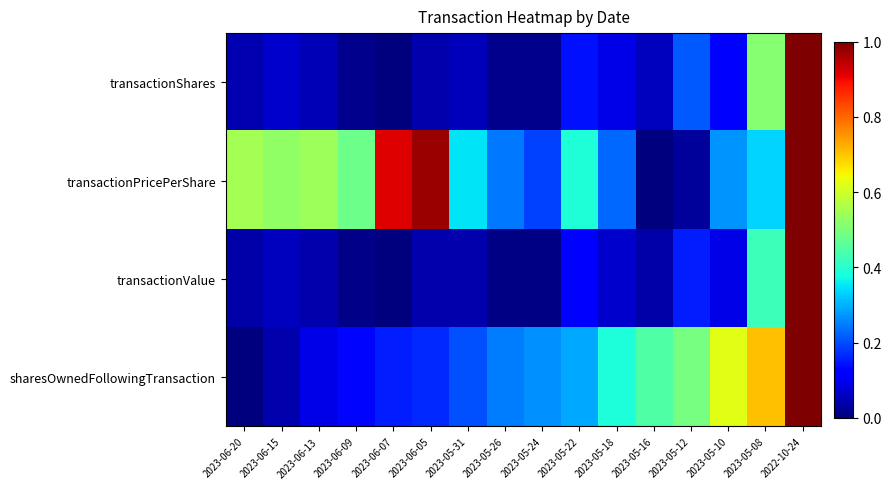

What is the difference between the highest and lowest values at 2023-05-31?

0.3